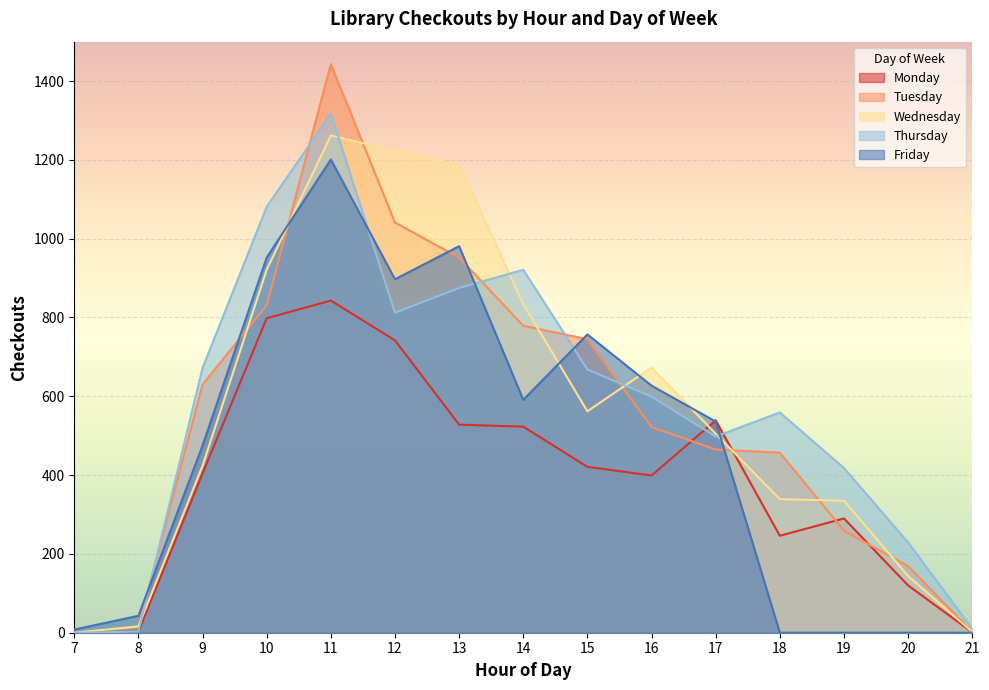

At which category is the sum across all series the highest?

11